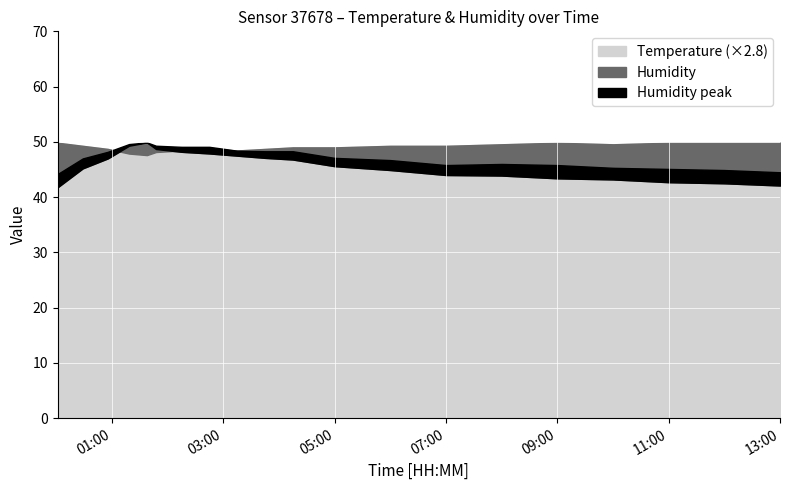

True or false: humidity and temperature cross at least once.

False